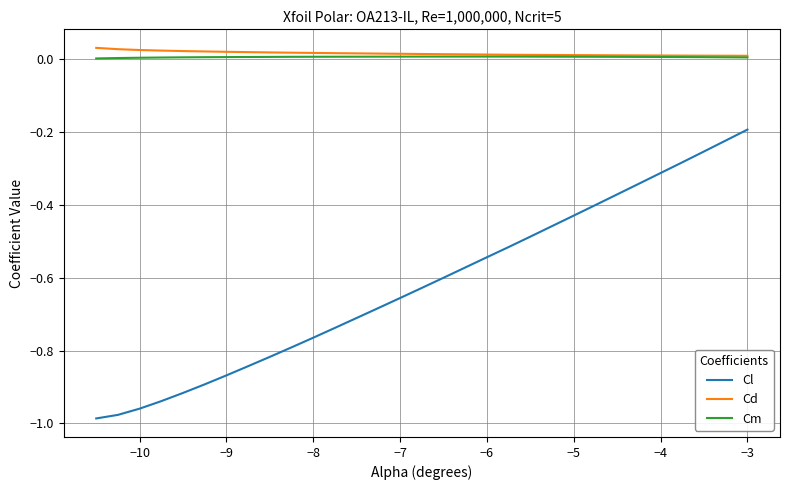

True or false: Cd and Cl cross at least once.

False